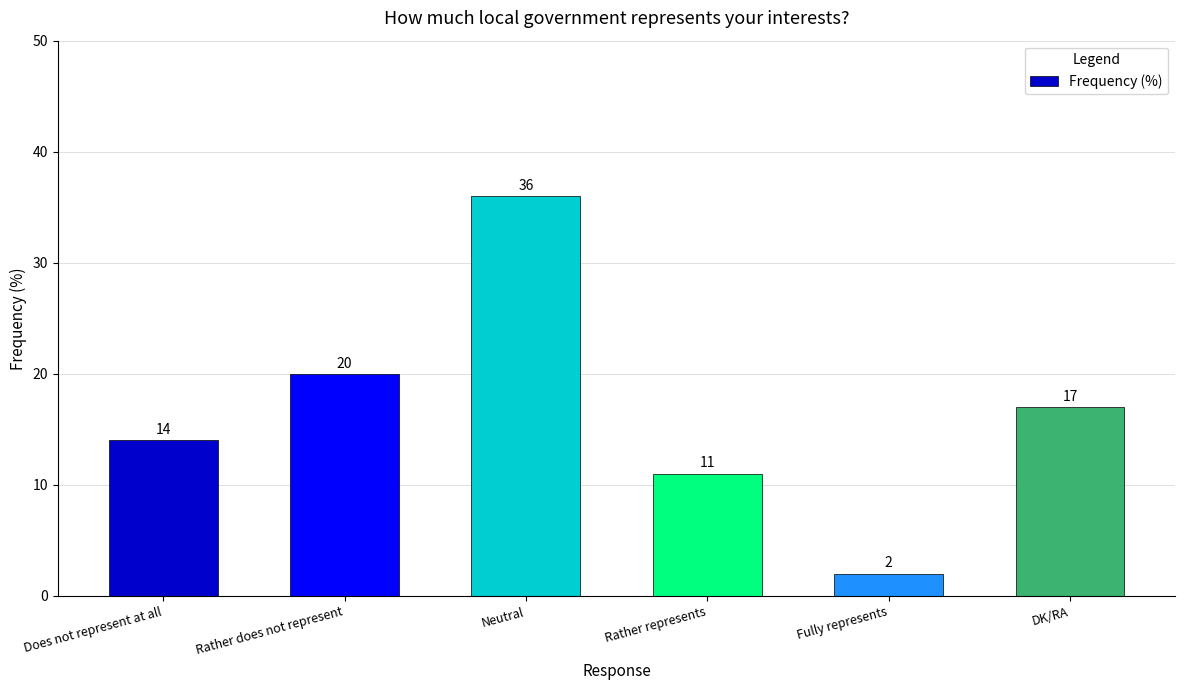

Rank the categories by value from lowest to highest.

Fully represents, Rather represents, Does not represent at all, DK/RA, Rather does not represent, Neutral